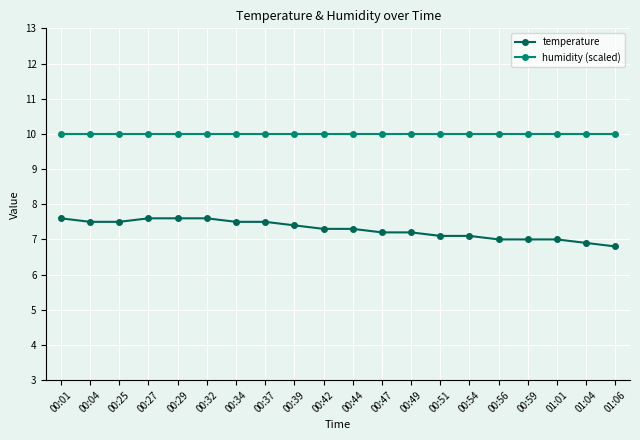

What is the average value of the humidity (scaled) series?

10.0